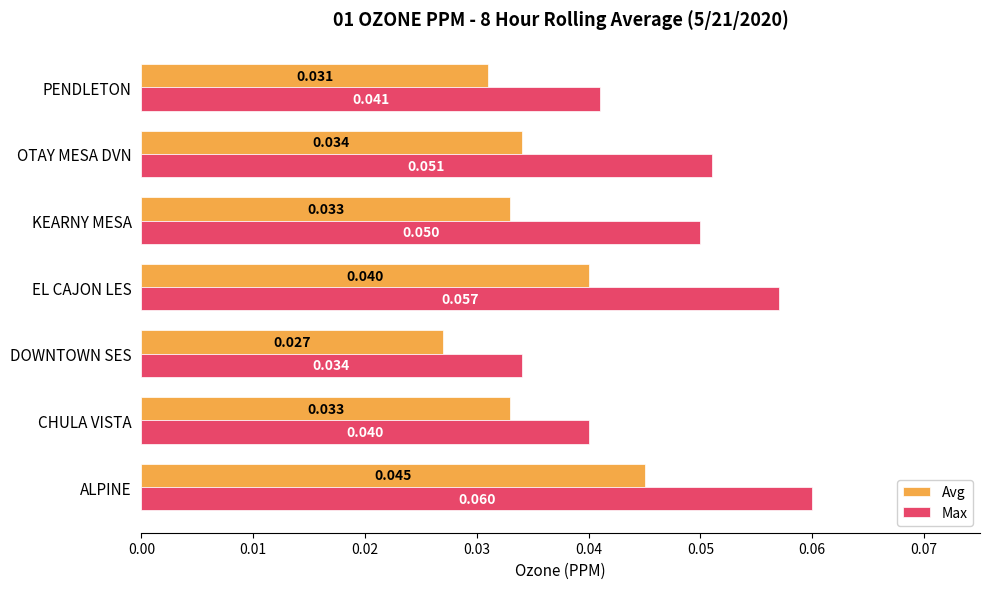

At which category does the chart reach its peak across all series?

ALPINE